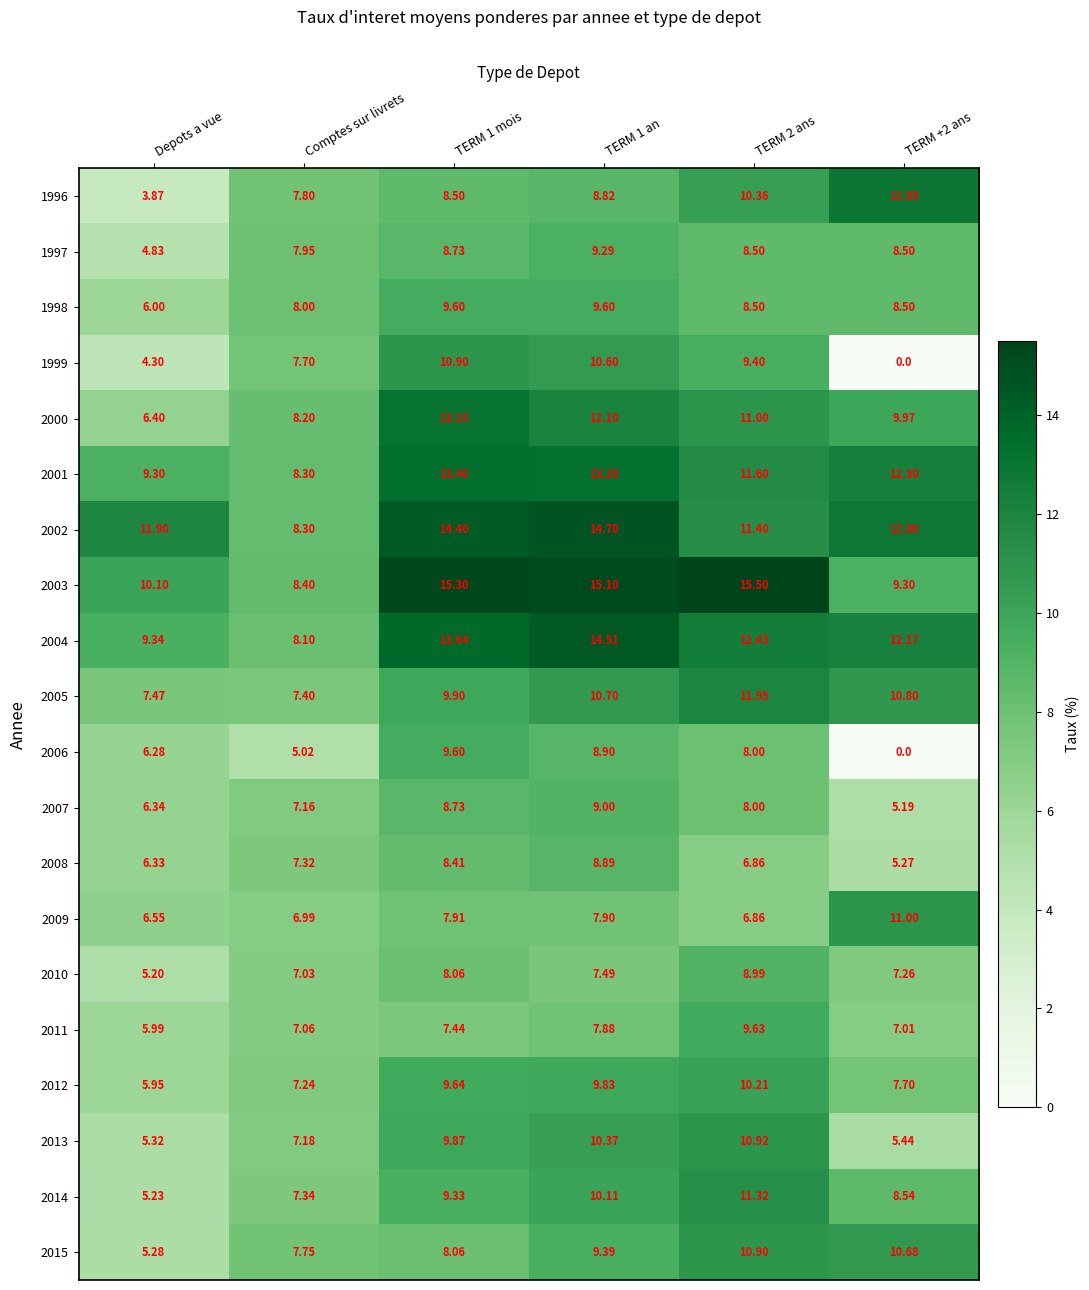

Is the value of 2009 at TERM 2 ans greater than the value of 2007 at TERM 1 an?

No